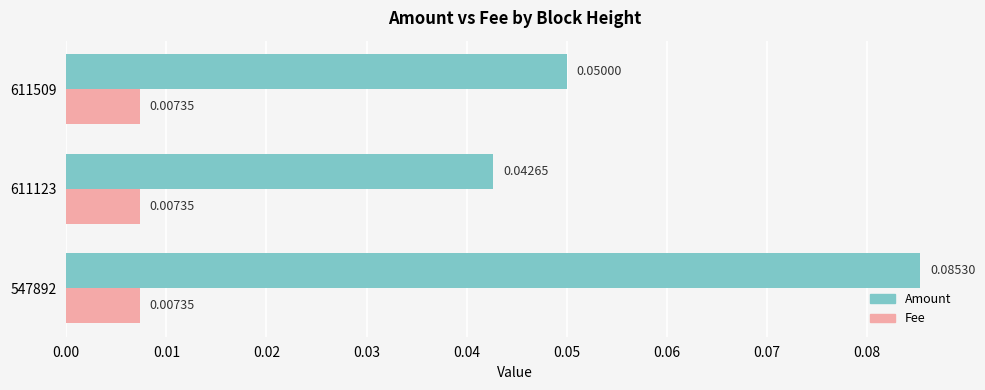

Rank the categories by Amount value from lowest to highest.

611123, 611509, 547892